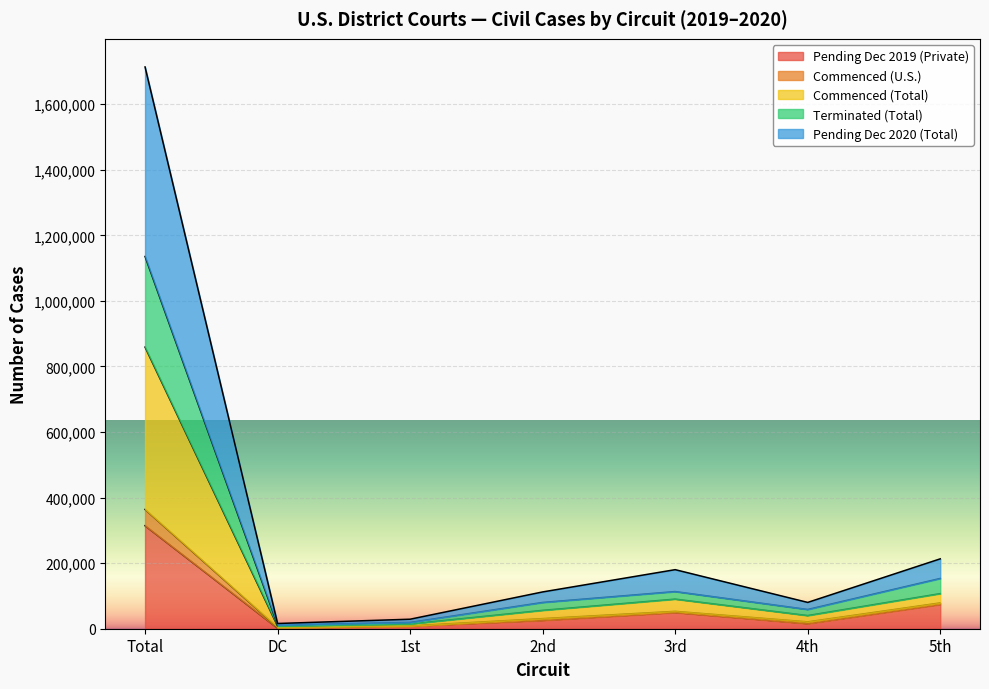

At which label does Pending Dec 2019 (Private) reach its peak?

Total